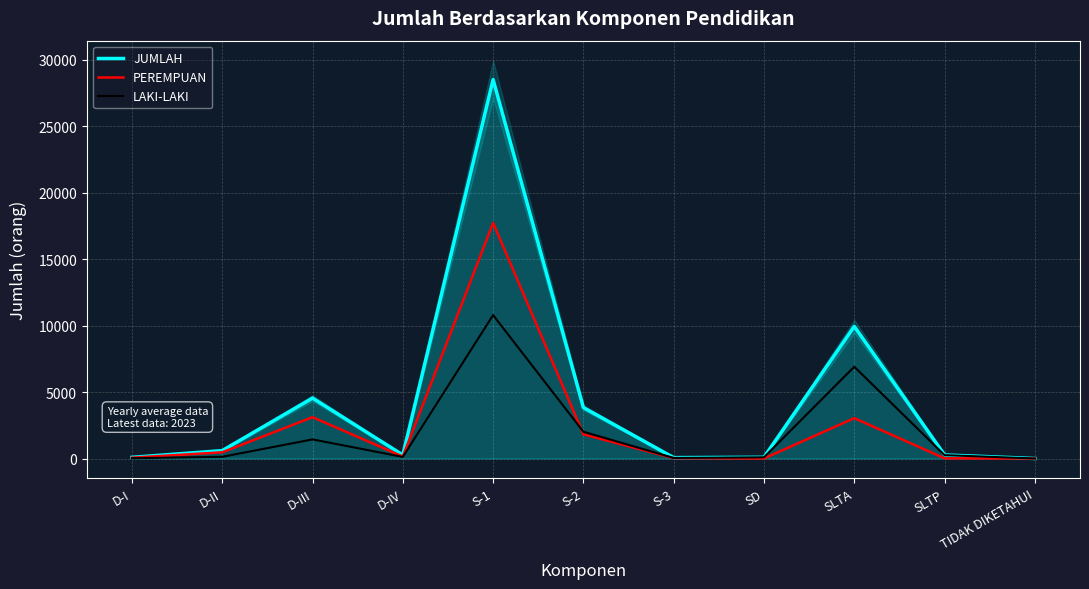

At which label does JUMLAH first exceed 269?

D-II